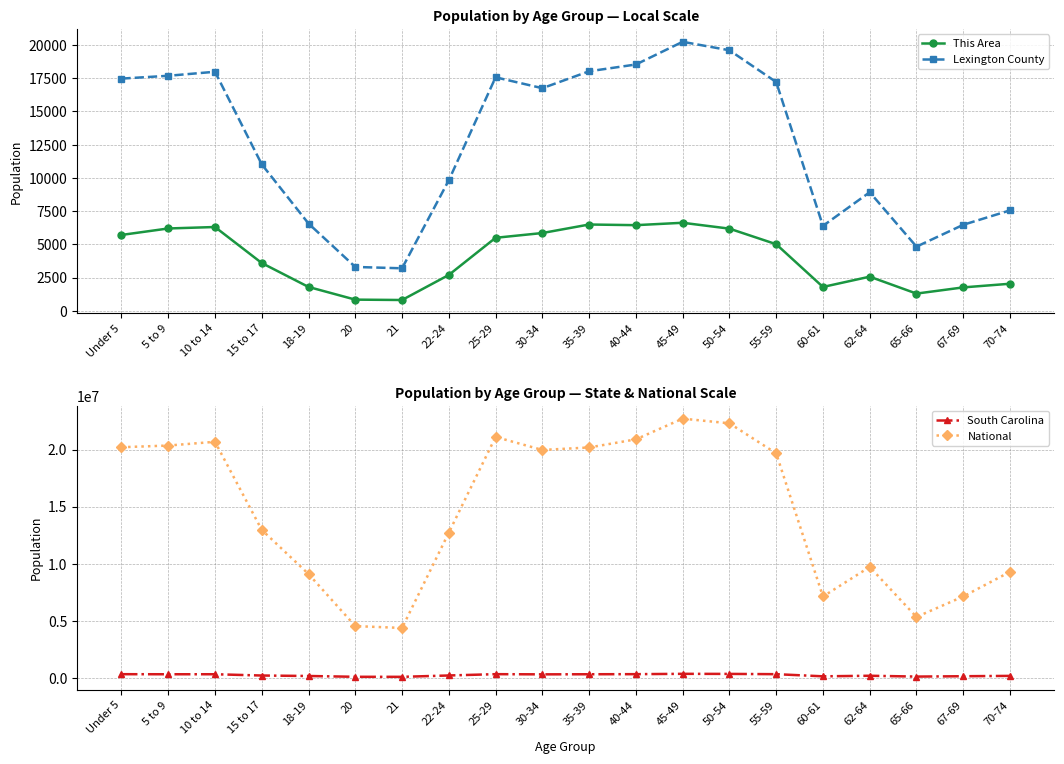

How many lines are shown in the chart?

4